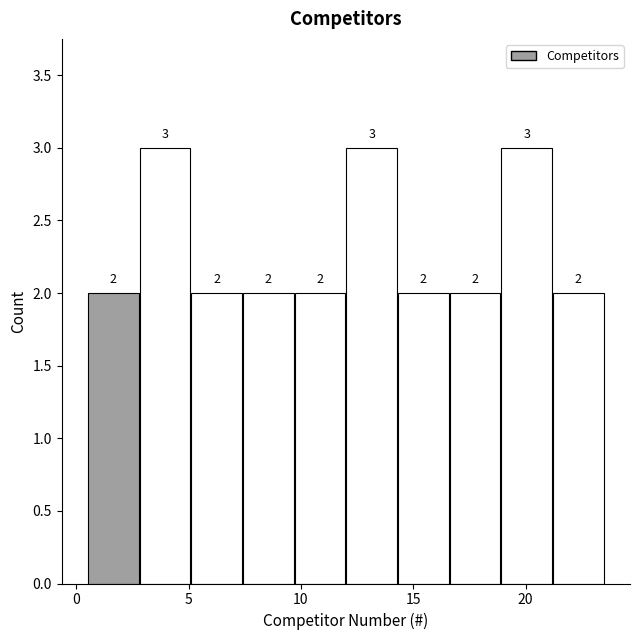

Reading left to right, list every bar in this chart as the range it spans on the x-axis followed by its height. The bar edges are not printed on the chart, so give them approximately, as read against the axis.

0.5 to 2.8: 2
2.8 to 5.1: 3
5.1 to 7.4: 2
7.4 to 9.7: 2
9.7 to 12.0: 2
12.0 to 14.3: 3
14.3 to 16.6: 2
16.6 to 18.9: 2
18.9 to 21.2: 3
21.2 to 23.5: 2